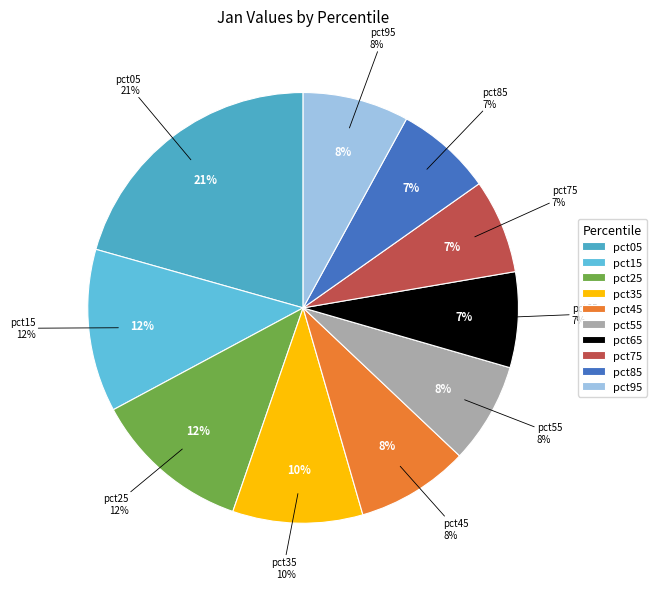

How many slices are in this pie chart?

10